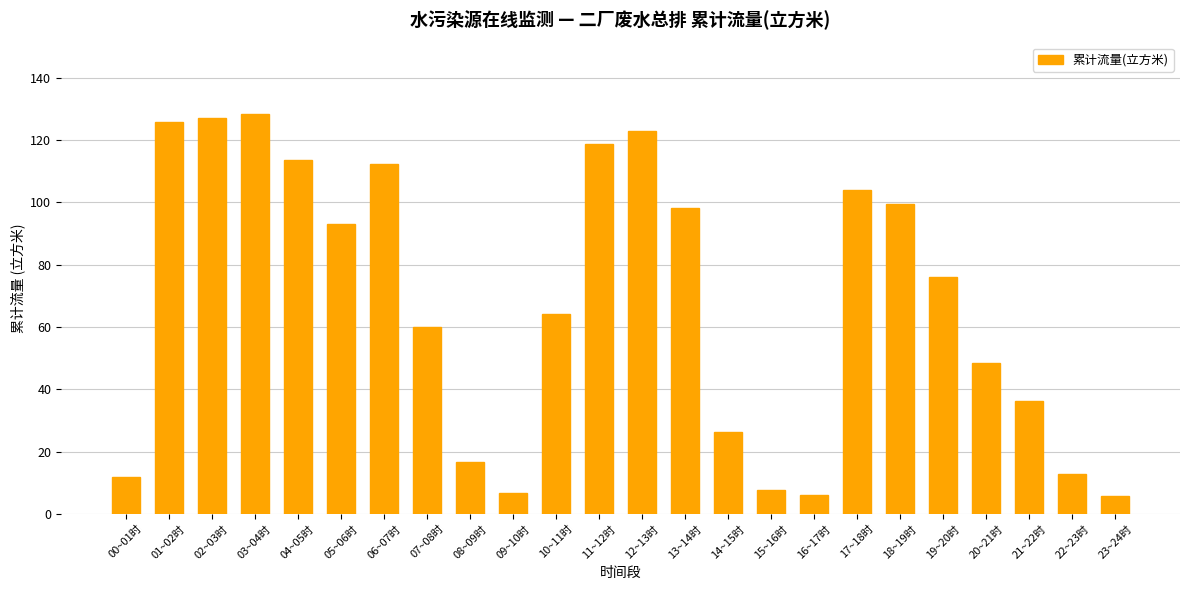

What is the change in value from 12~13时 to 21~22时?

-86.7